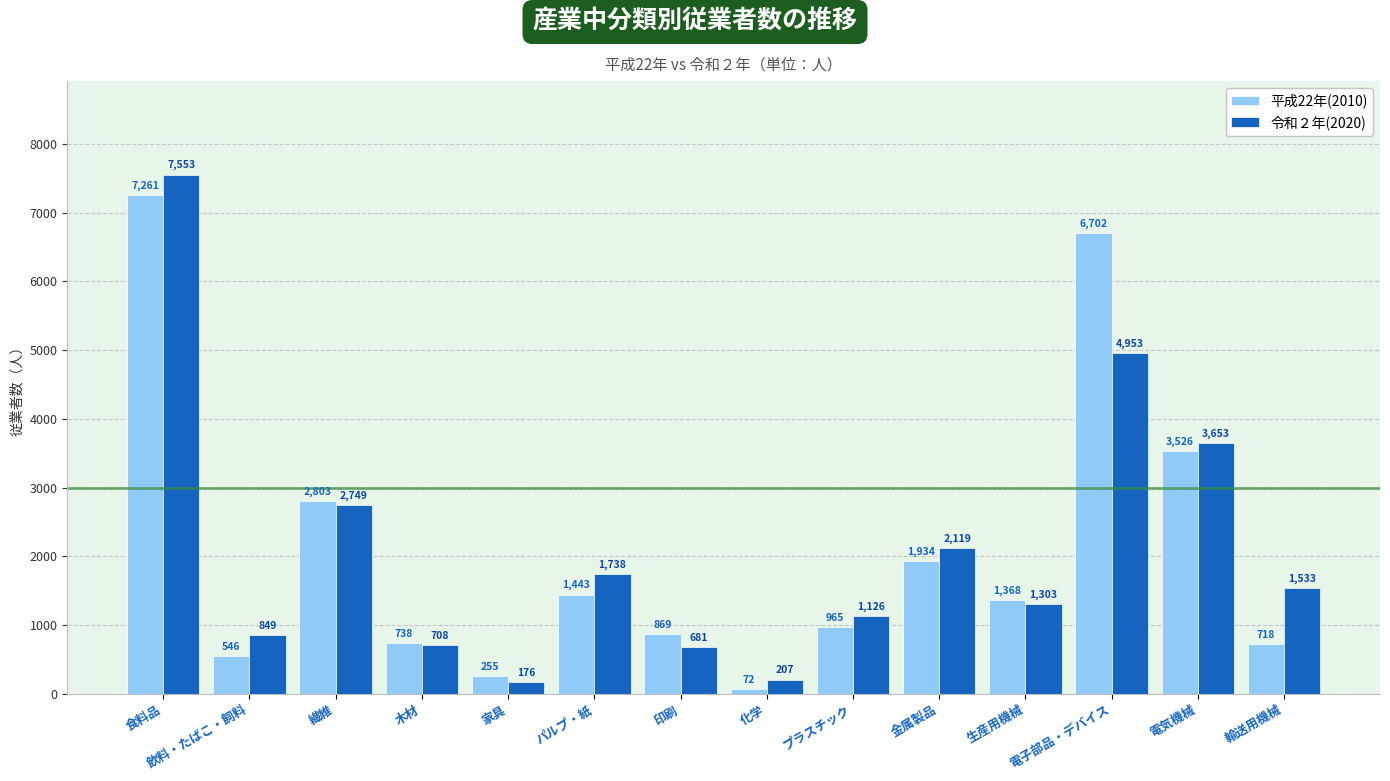

At how many categories does at least one series exceed 362?

12